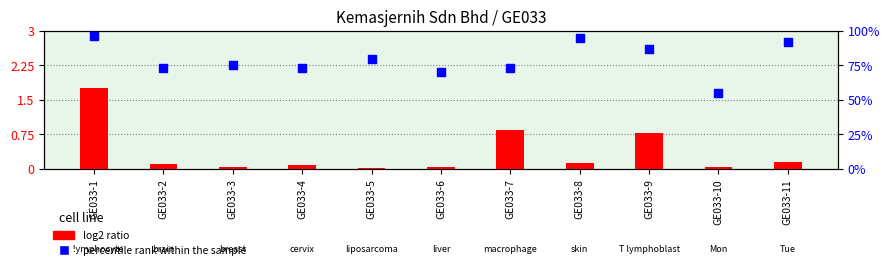

At how many categories does at least one series exceed 0?

11